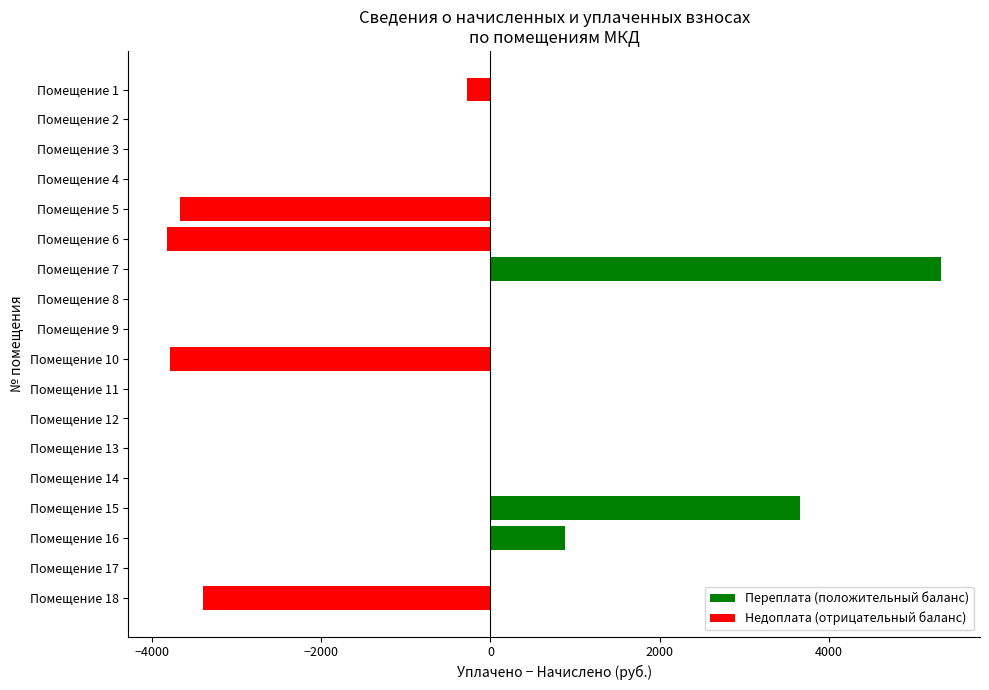

What is the maximum value shown in the chart?

5332.5